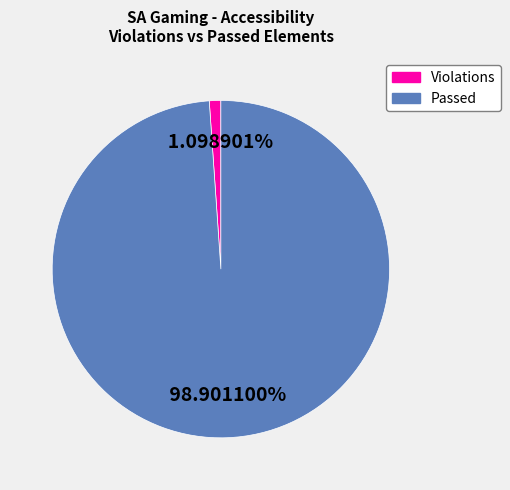

Is there any slice that represents more than half of the pie?

Yes